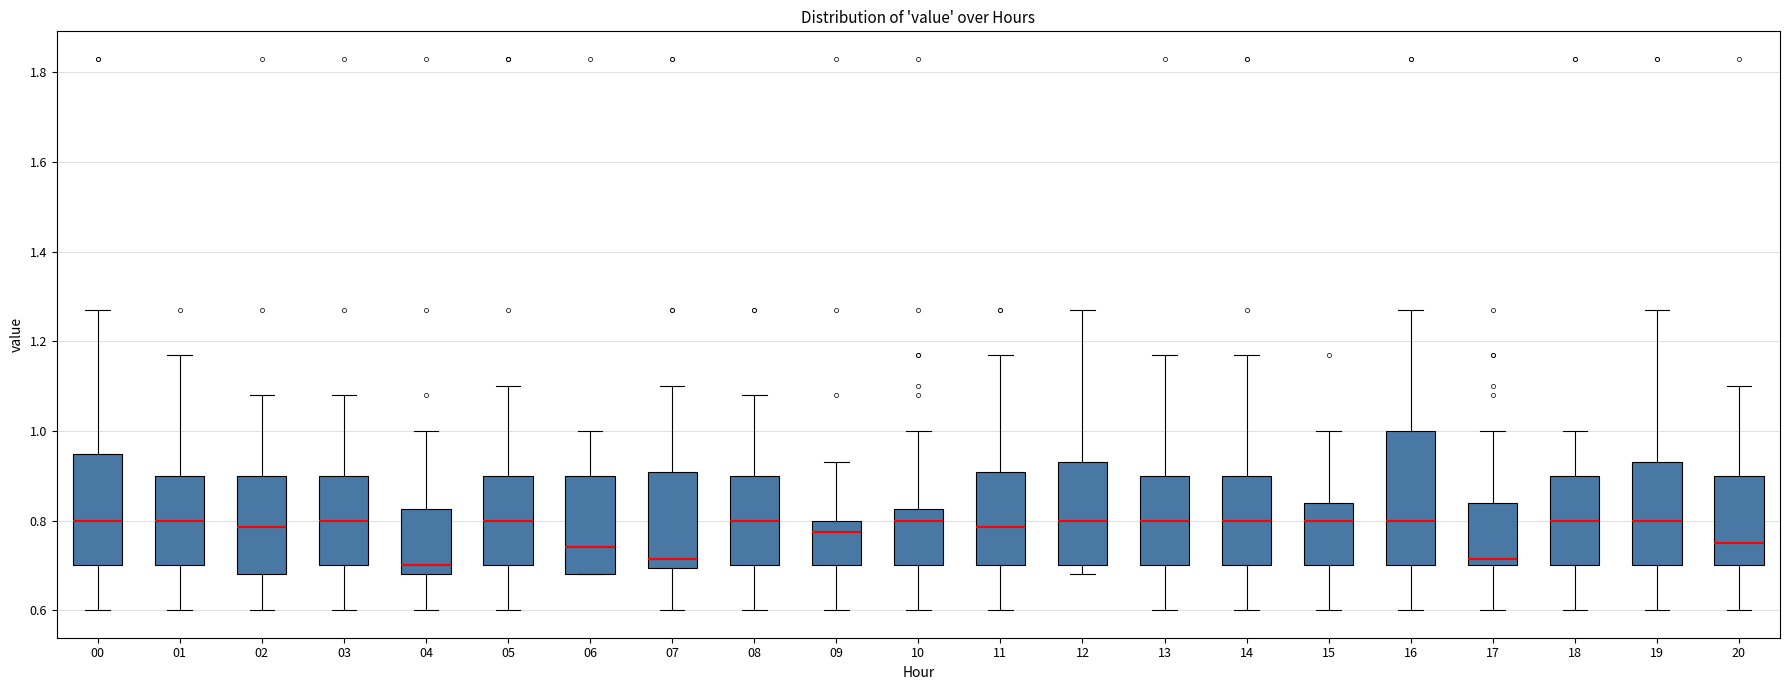

Which box is the tallest, from its lower edge to its upper edge?

16